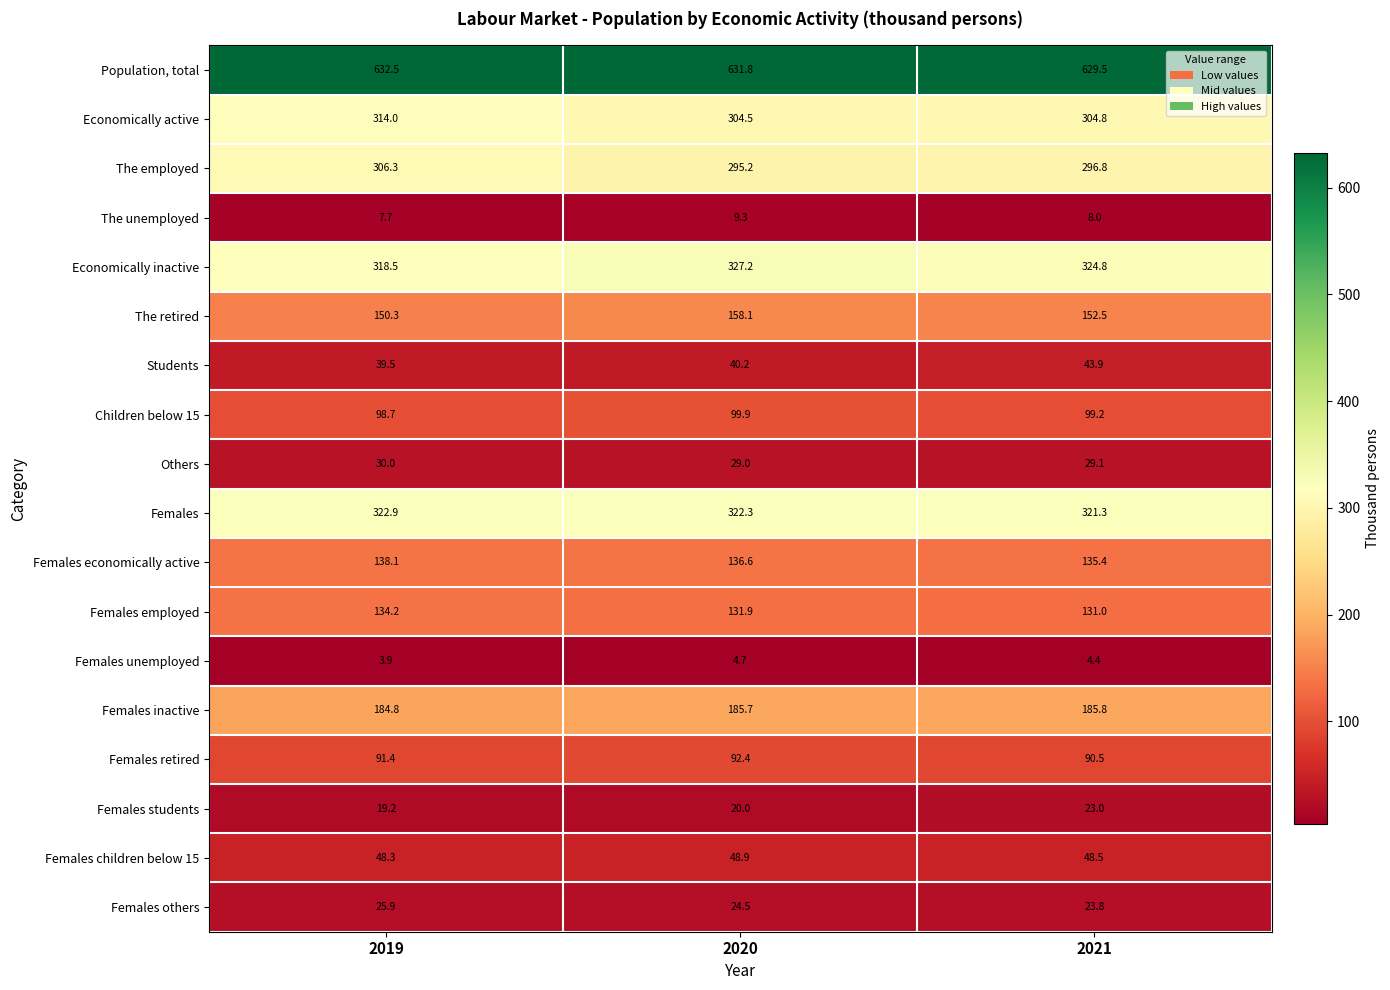

What is the total value across all series at 2020?

2862.2